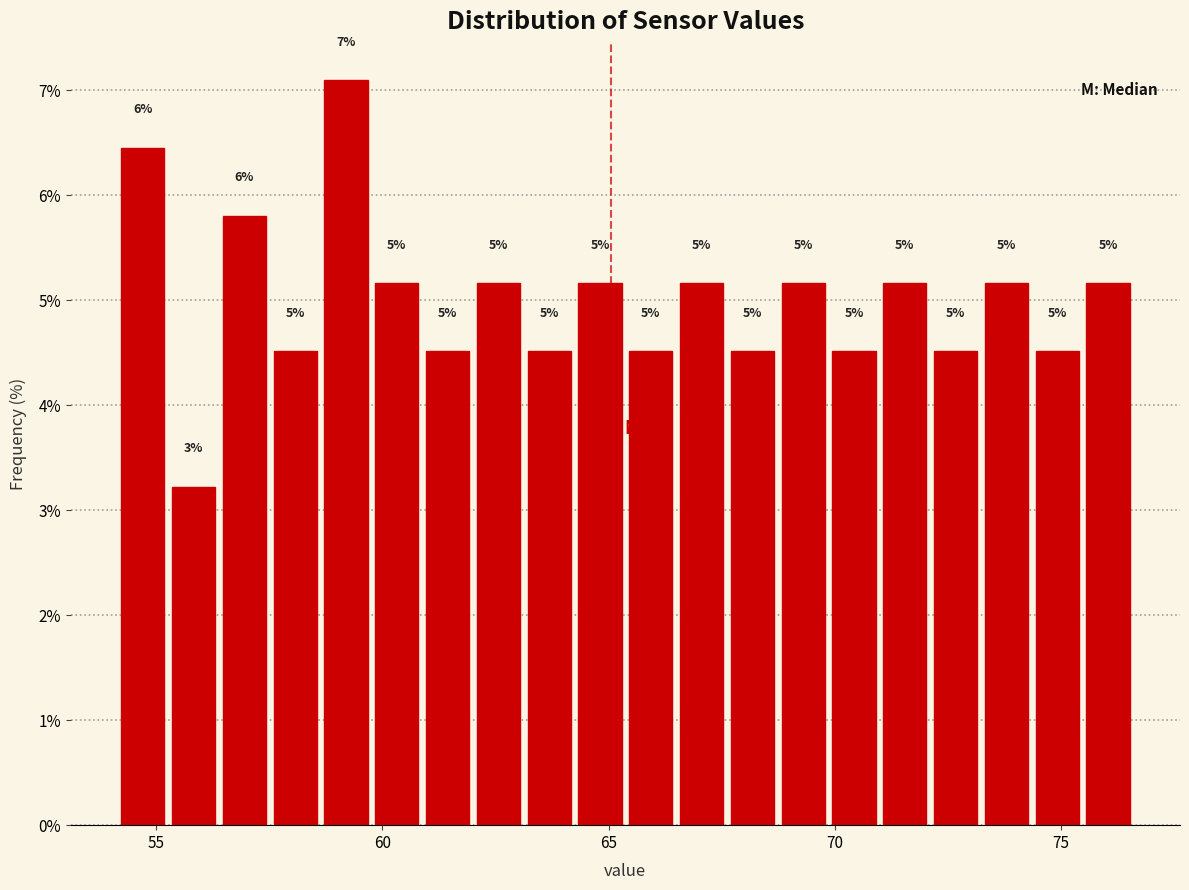

Around what value on the x-axis is the tallest bar? Give the approximate position of its centre, as read against the axis.

59.0